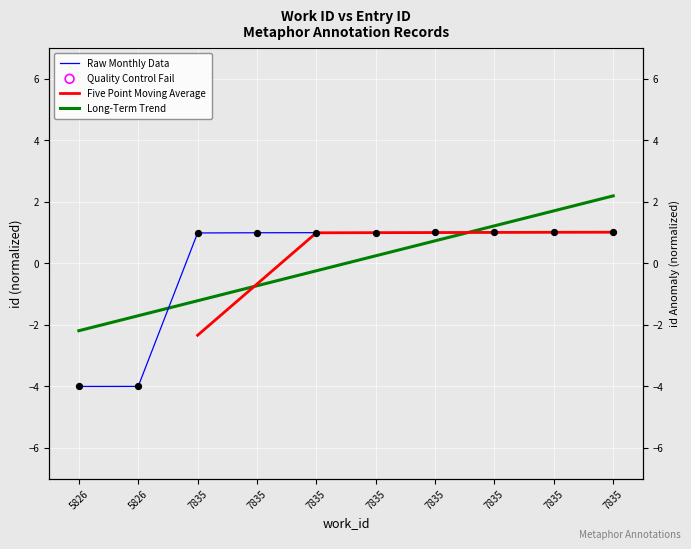

Which has a higher value, 7835 or 5826?

7835